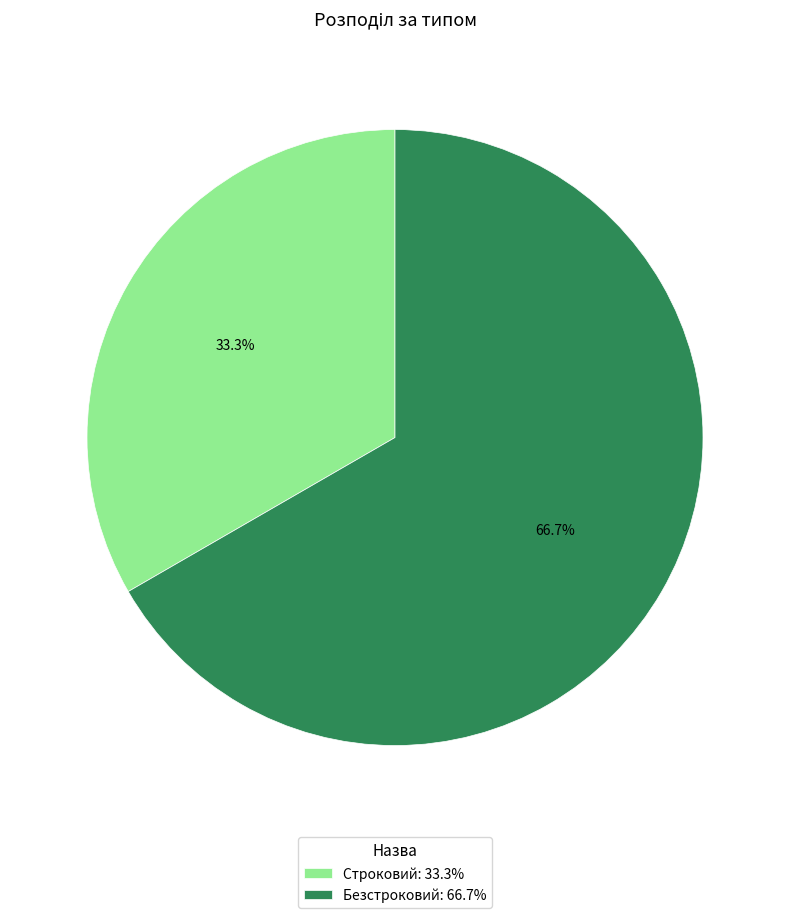

Combined, do Безстроковий and Строковий account for over 50%?

Yes